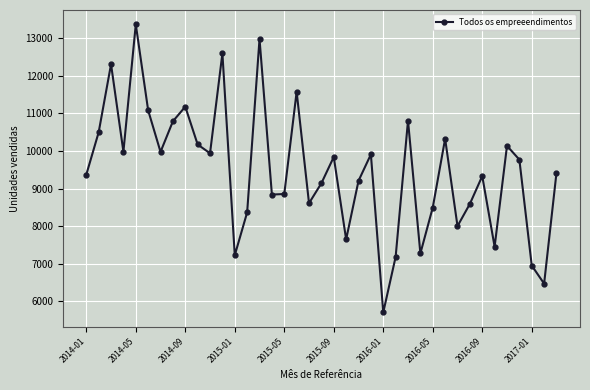

Count the number of categories in the chart.

39